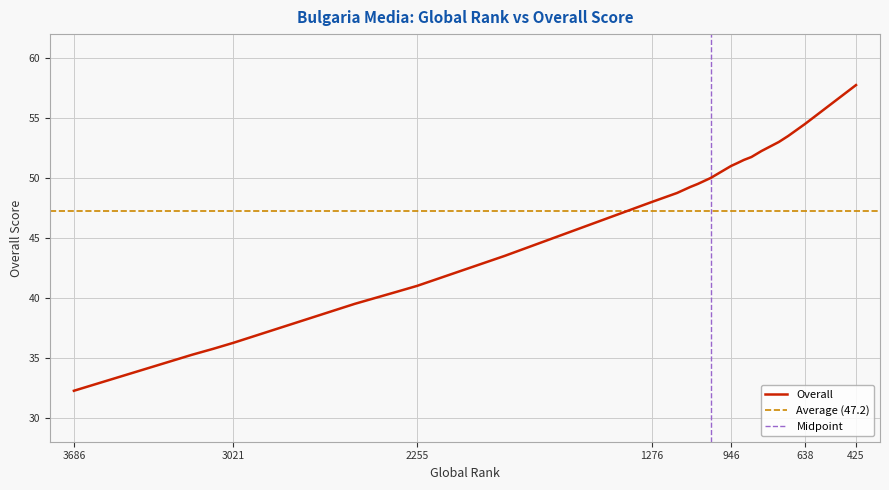

Does the chart display data point markers on the line(s)?

No